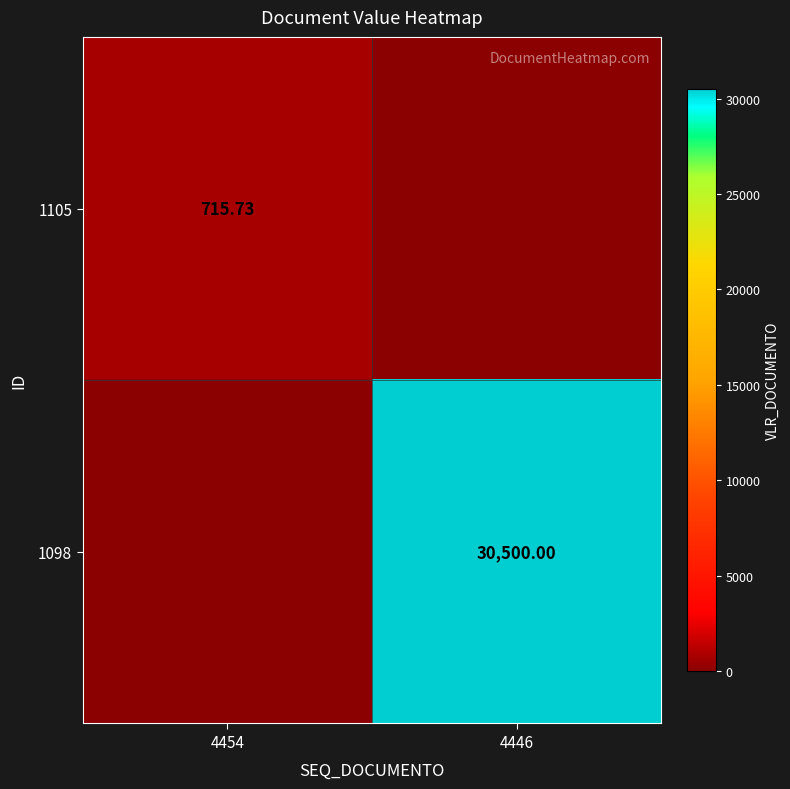

The 1105 series shows 715.7 at 4454. True or false?

True